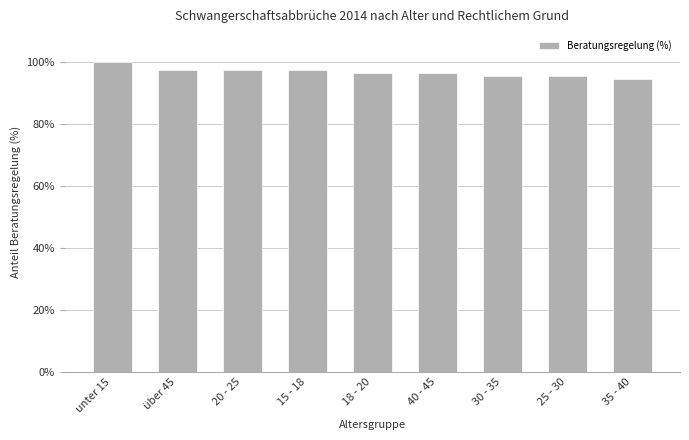

What is the smallest value displayed?

94.6